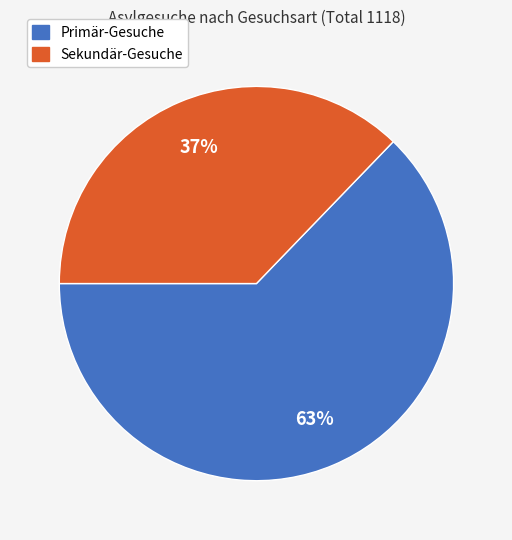

Is it true that Primär-Gesuche is 51% of the pie?

False